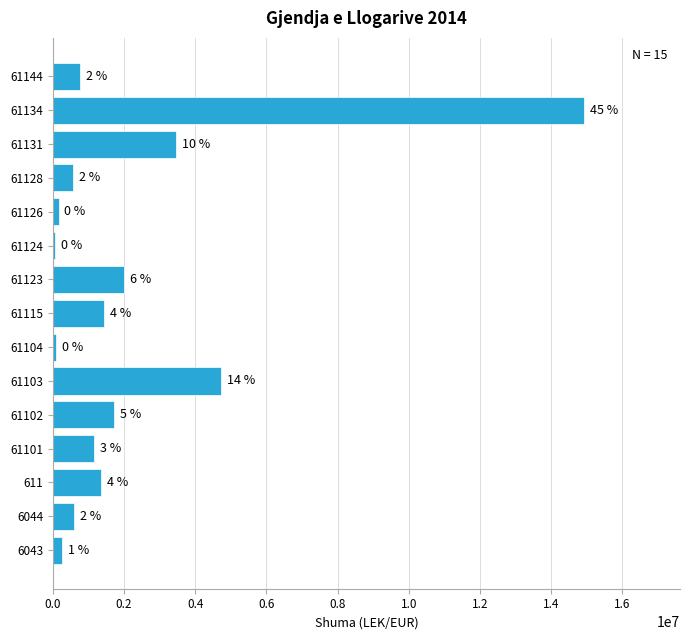

Does the chart contain any negative values?

No